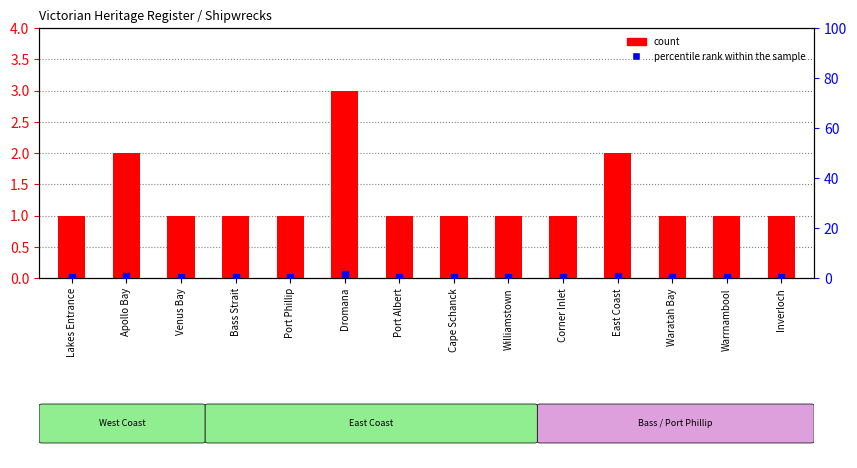

What is the total value across all series at Port Phillip?

1.5